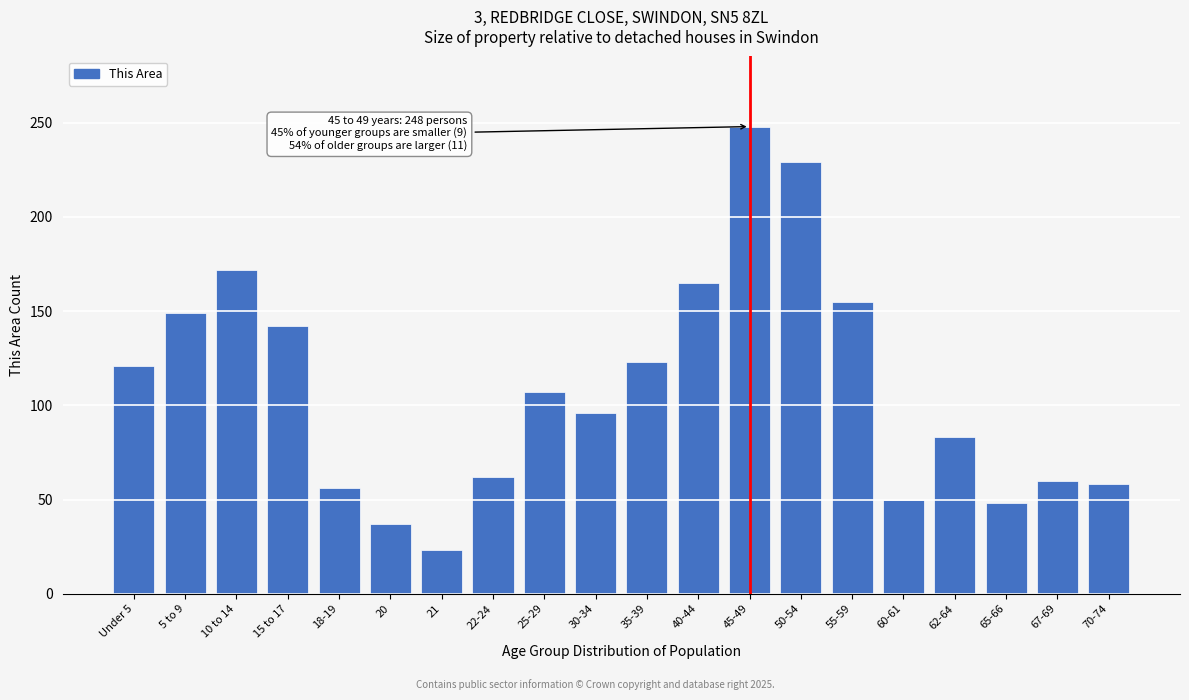

Reading left to right, list all the values displayed in this chart.

Under 5=121	5 to 9=149	10 to 14=172	15 to 17=142	18-19=56	20=37	21=23	22-24=62	25-29=107	30-34=96	35-39=123	40-44=165	45-49=248	50-54=229	55-59=155	60-61=50	62-64=83	65-66=48	67-69=60	70-74=58